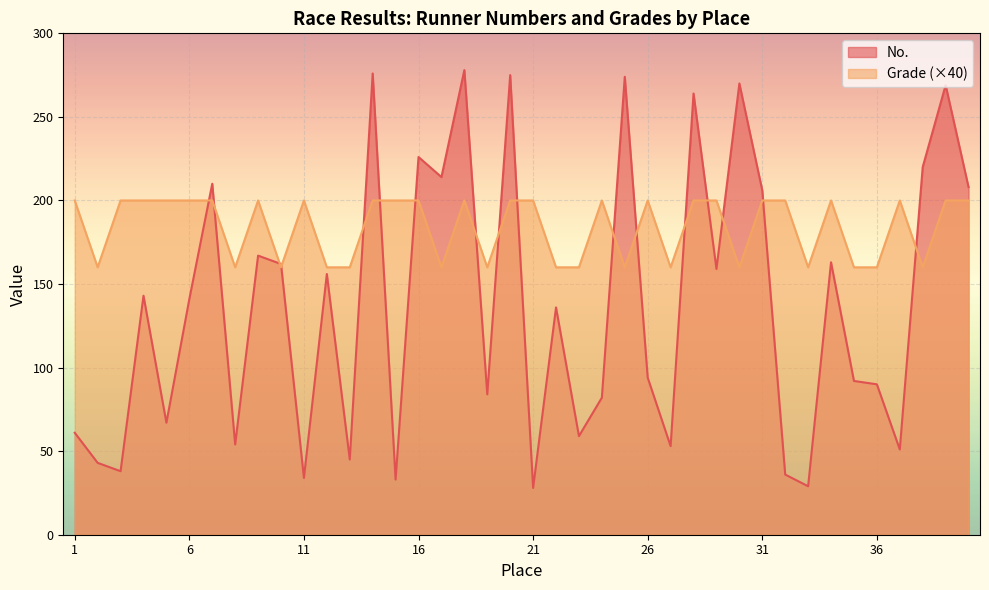

What are all the series names shown in the legend?

No., Grade (×40)